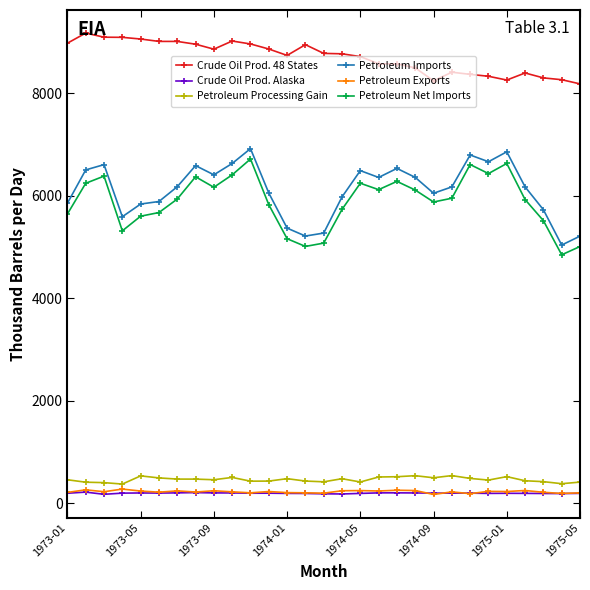

True or false: Crude Oil Prod. 48 States and Petroleum Processing Gain intersect in this chart.

False